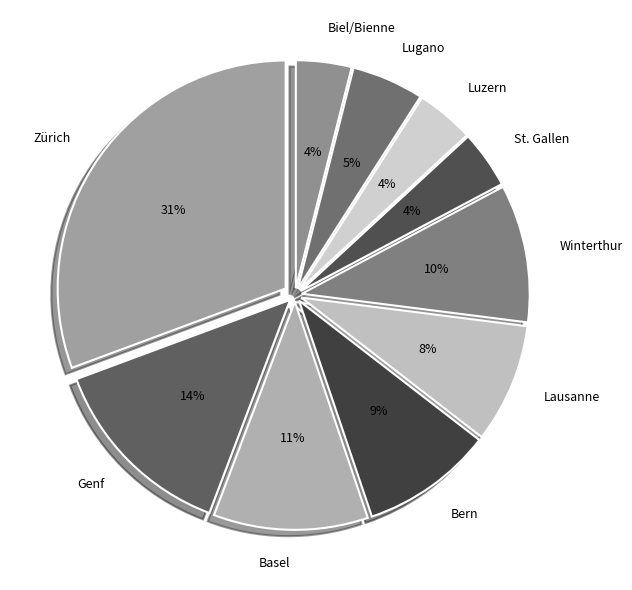

Is it true that Biel/Bienne is 4% of the pie?

True